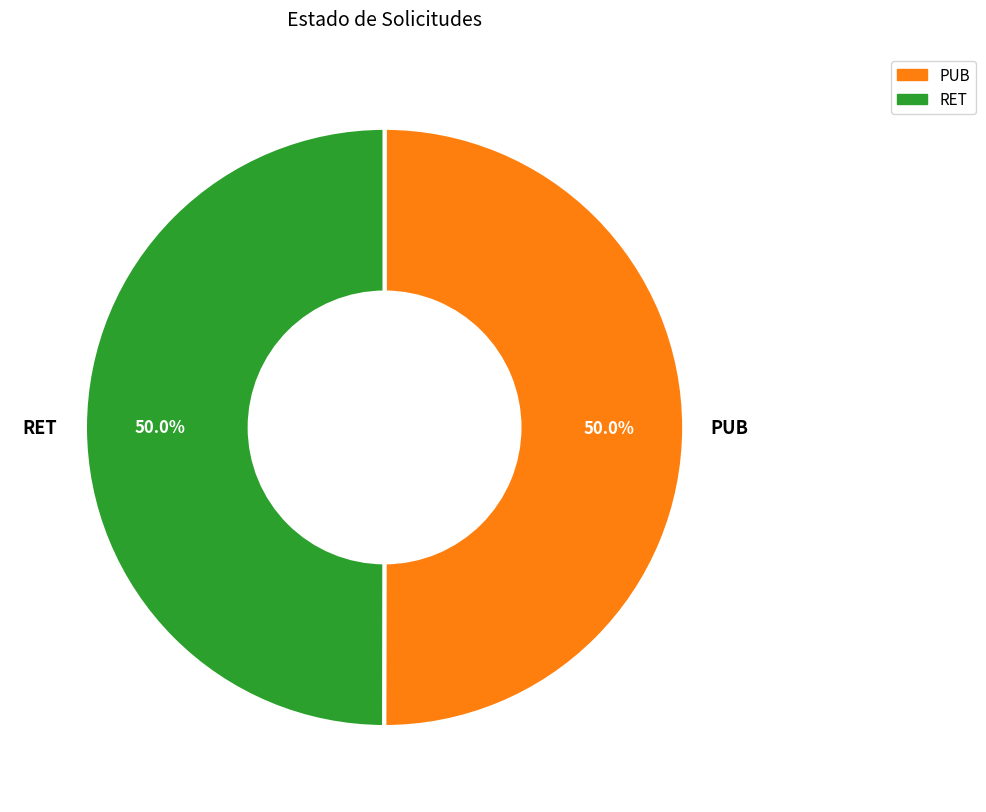

Combined, do RET and PUB account for over 50%?

Yes